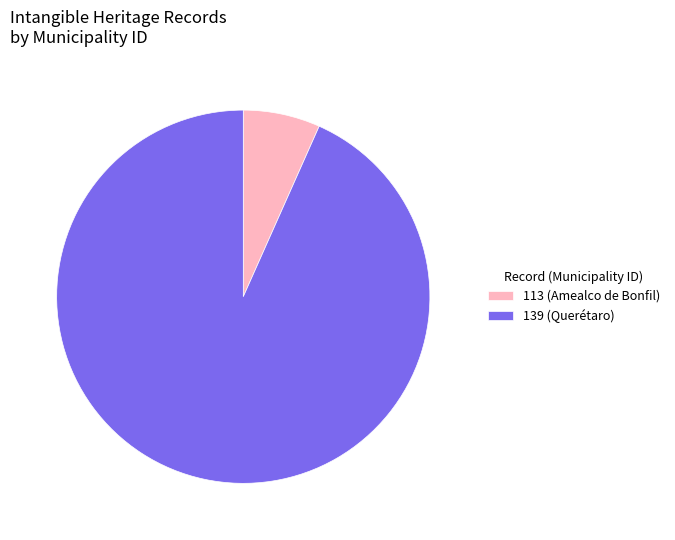

Between 139 (Querétaro) and 113 (Amealco de Bonfil), which is larger?

139 (Querétaro)